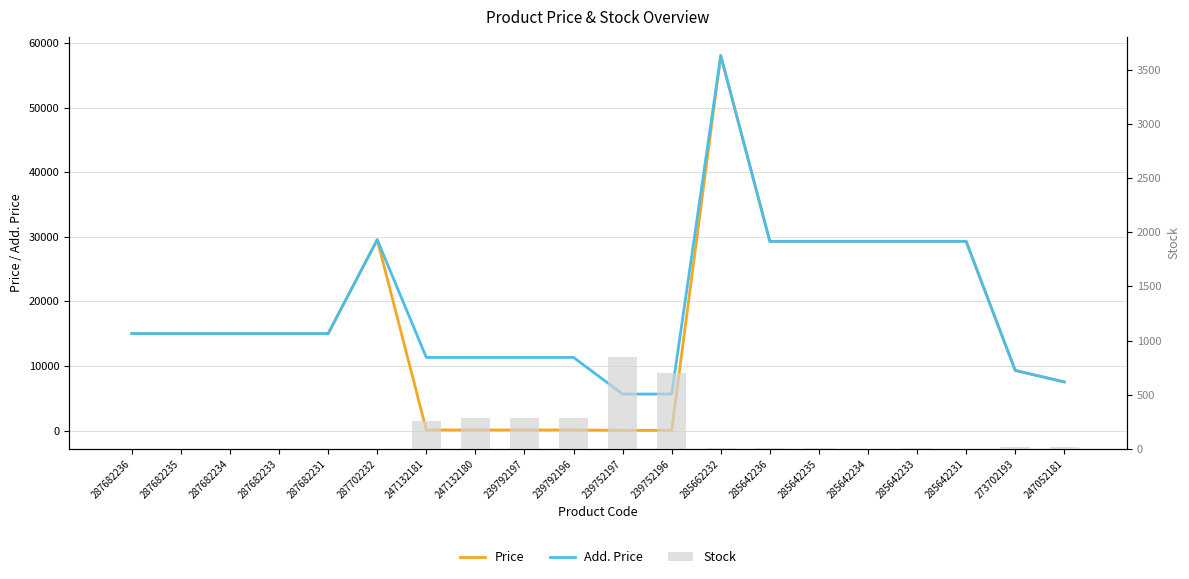

What is the label of the 2nd bar from the left?

287682235